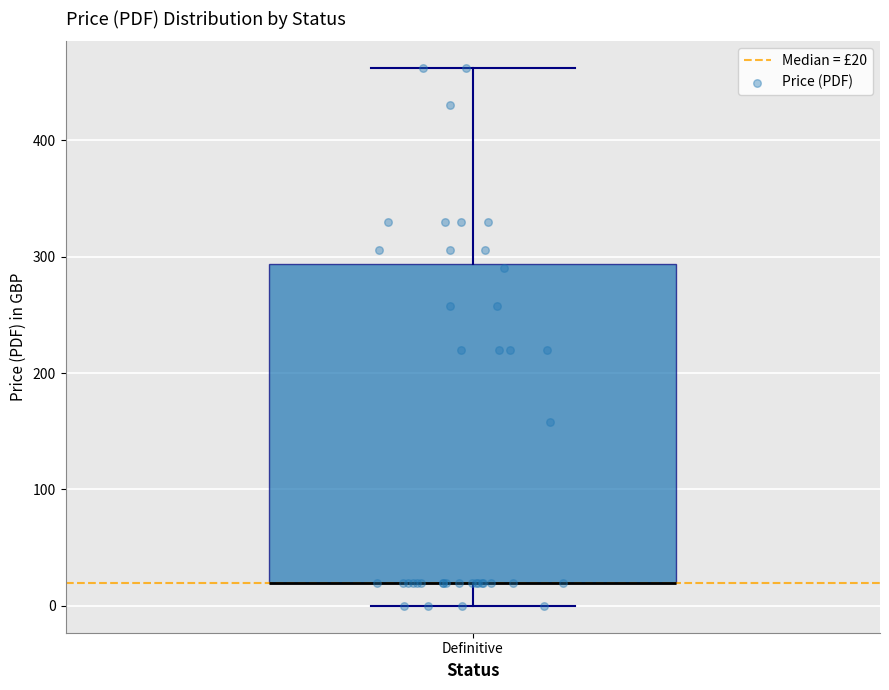

Read this box plot against the y-axis: the position of the median line, the range covered by the box, and the ends of both whiskers. The values are not printed on the chart, so give them approximately, as read against the axis.

median 20 (drawn on the box's lower edge), box 20 to 290, whiskers 0 to 460